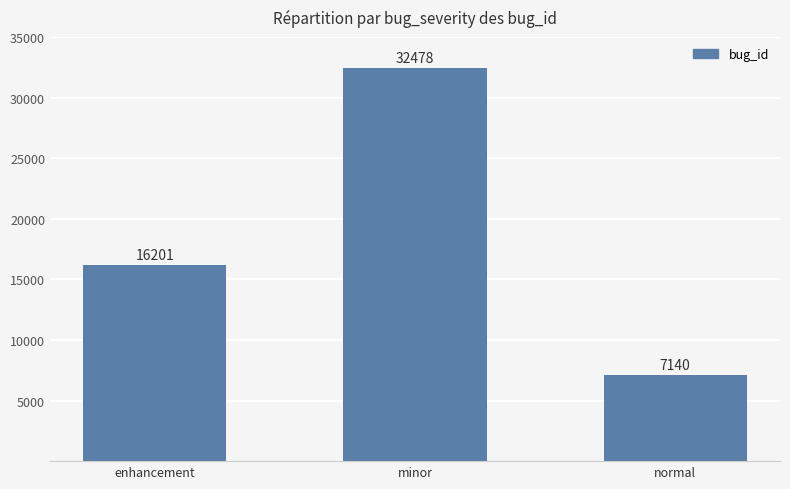

What is the label of the 2nd bar from the right?

minor